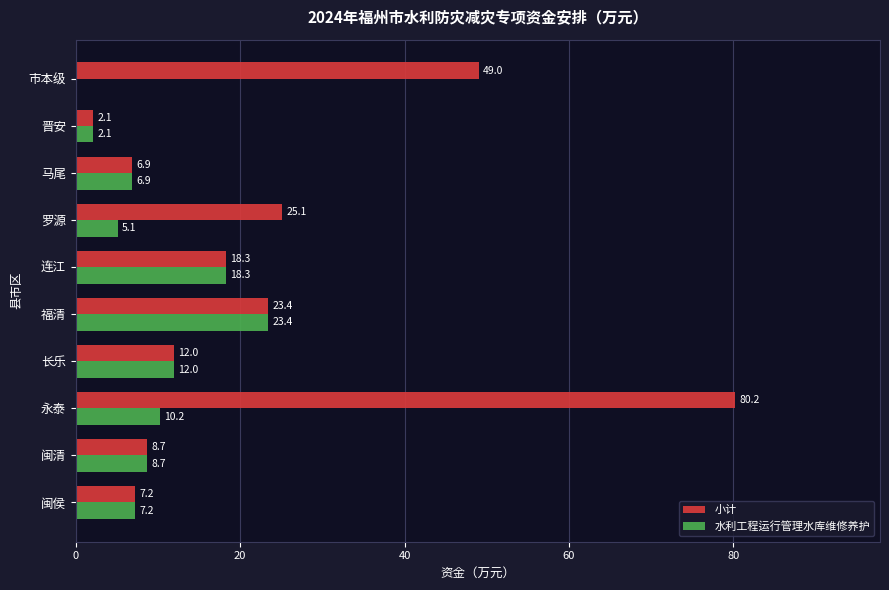

Between 福清 and 市本级, which series saw the biggest shift?

小计